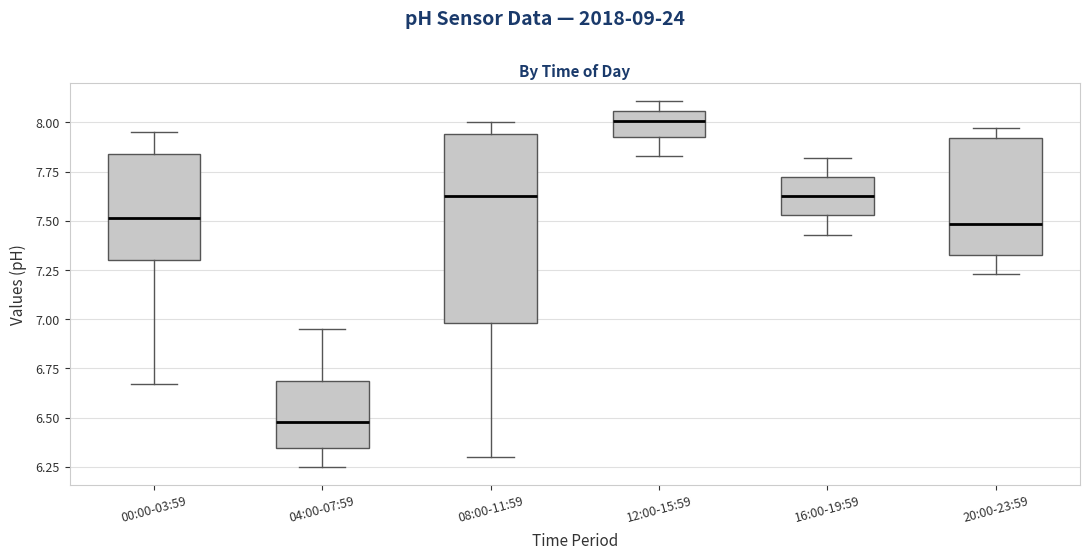

Reading left to right, transcribe this box plot: for each box, give where its median line is, the range the box spans, and where its two whiskers end, as read against the y-axis. The values are not printed on the chart, so give them approximately, as read against the axis.

00:00-03:59: median 7.50, box 7.30 to 7.85, whiskers 6.65 to 7.95
04:00-07:59: median 6.50, box 6.35 to 6.70, whiskers 6.25 to 6.95
08:00-11:59: median 7.65, box 7.00 to 7.95, whiskers 6.30 to 8.00
12:00-15:59: median 8.00, box 7.95 to 8.05, whiskers 7.85 to 8.10
16:00-19:59: median 7.65, box 7.55 to 7.70, whiskers 7.45 to 7.80
20:00-23:59: median 7.50, box 7.35 to 7.90, whiskers 7.25 to 7.95